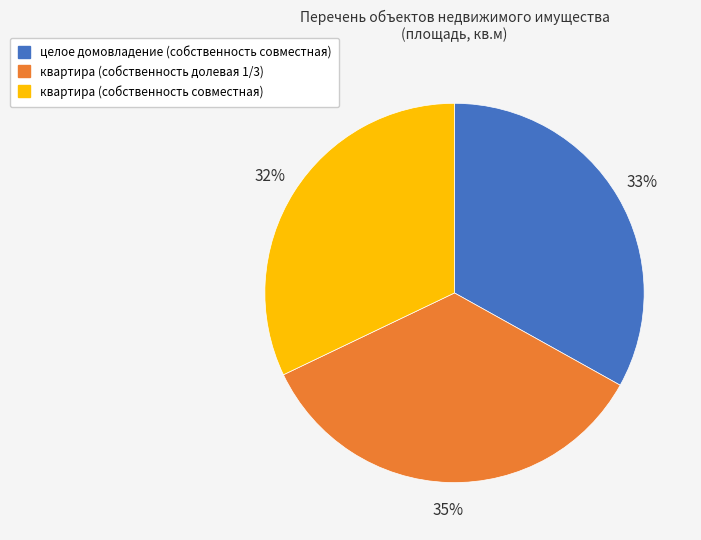

To the nearest percent, what is the difference between the квартира (собственность долевая 1/3) and квартира (собственность совместная) slice percentages?

3%